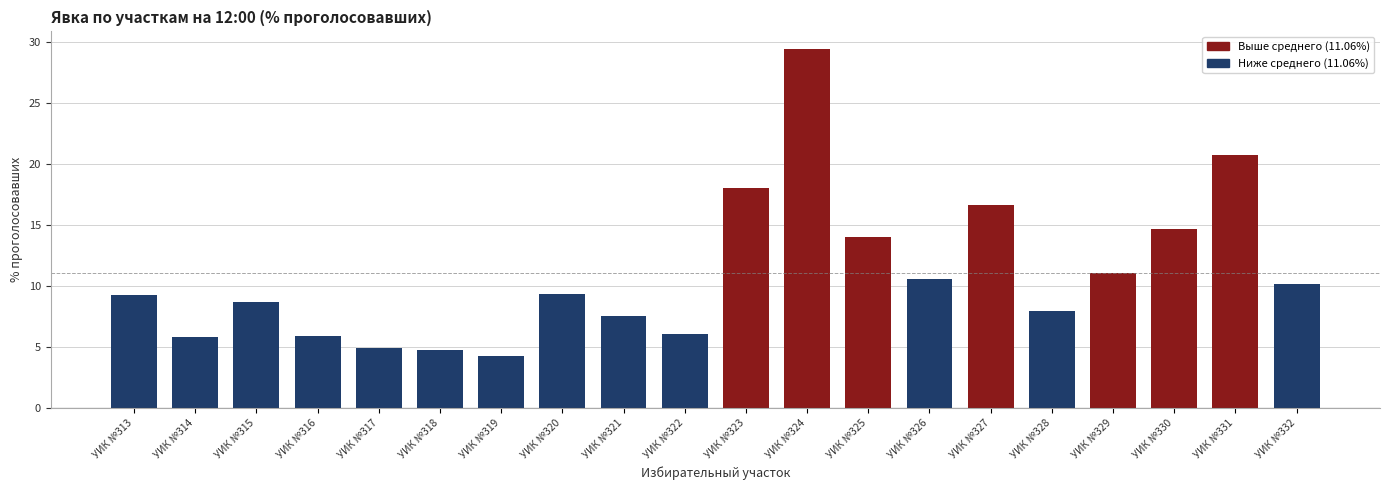

Which label corresponds to the largest value in the chart?

УИК №324